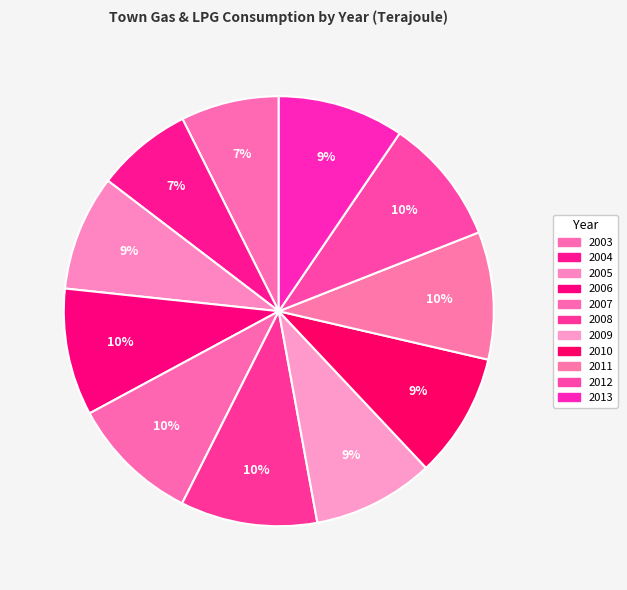

Is there a majority slice in this chart?

No